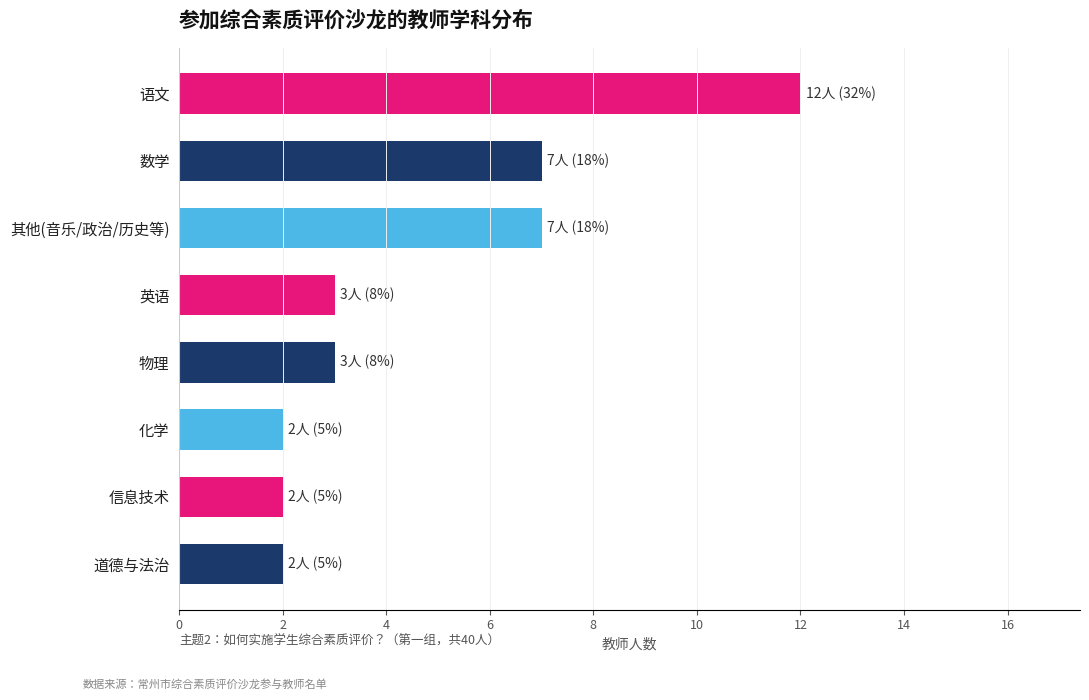

Between 语文 and 其他(音乐/政治/历史等), which is larger?

语文